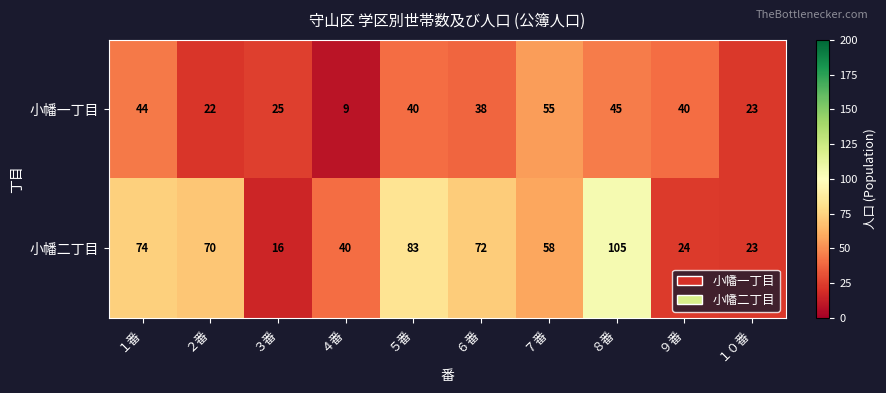

True or false: 小幡二丁目 has a value of 24 at ９番.

True